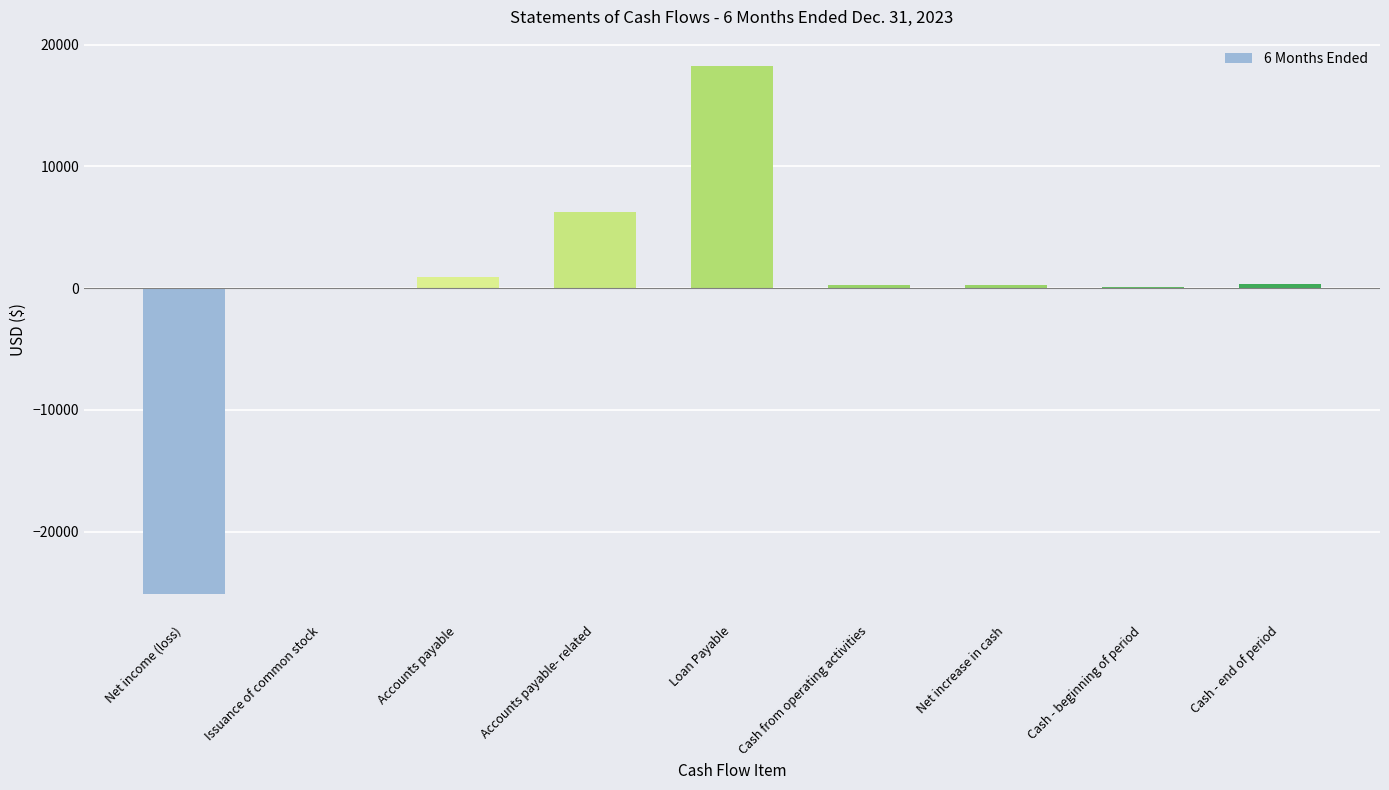

True or false: the data shows 11845 at Loan Payable.

False